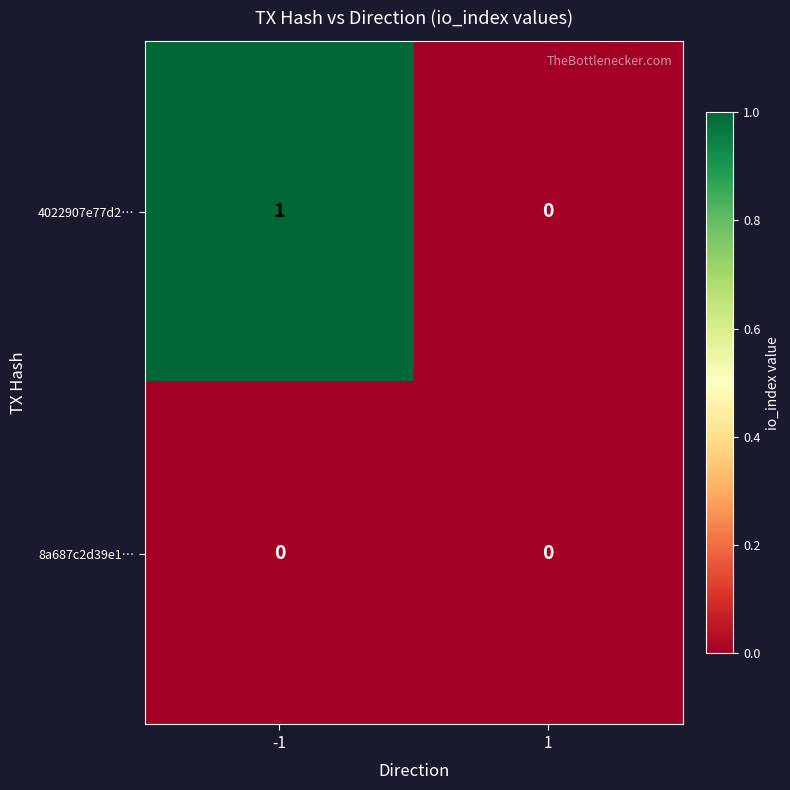

Reading right to left, list all the values displayed in this chart.

4022907e77d2…: 1=0	-1=1
8a687c2d39e1…: 1=0	-1=0